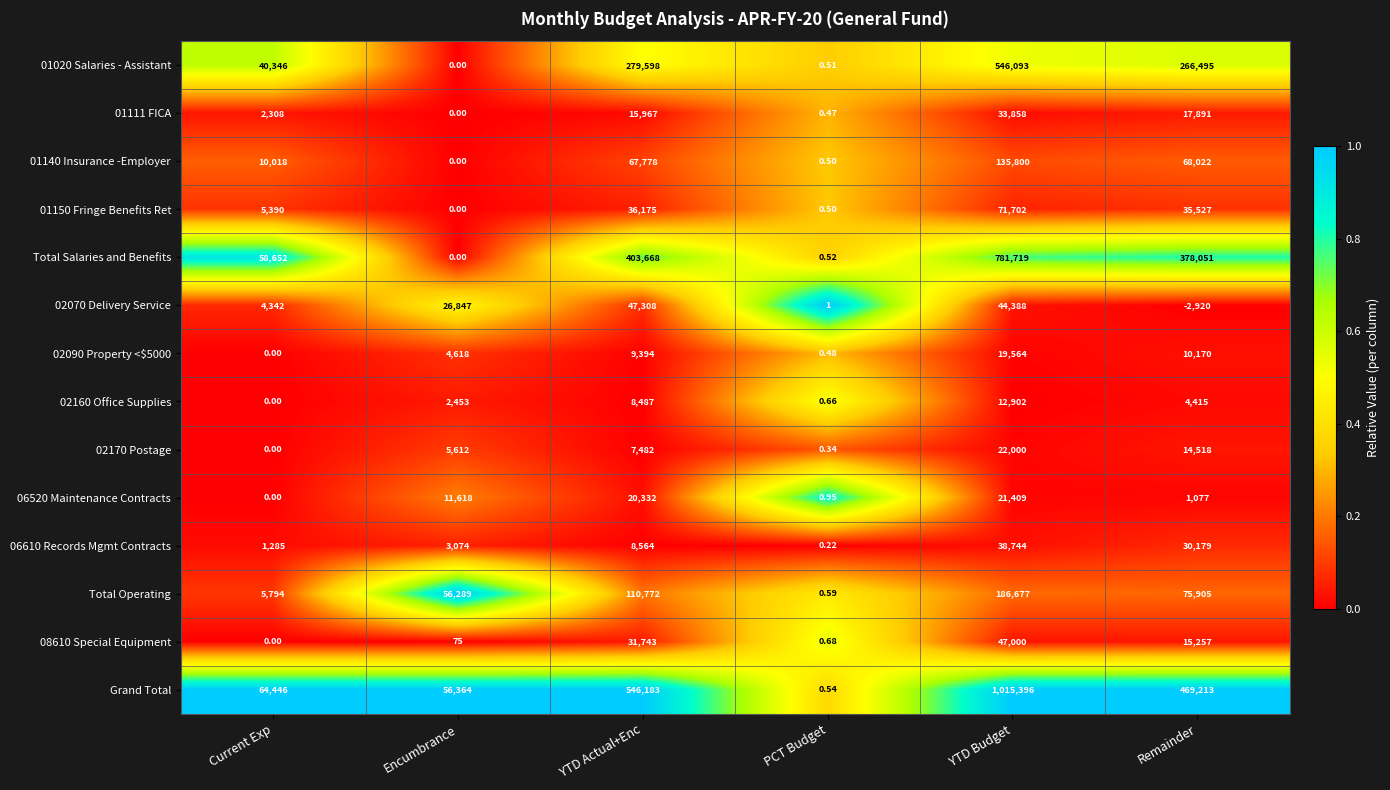

Between PCT Budget and YTD Budget, which series saw the biggest shift?

Grand Total